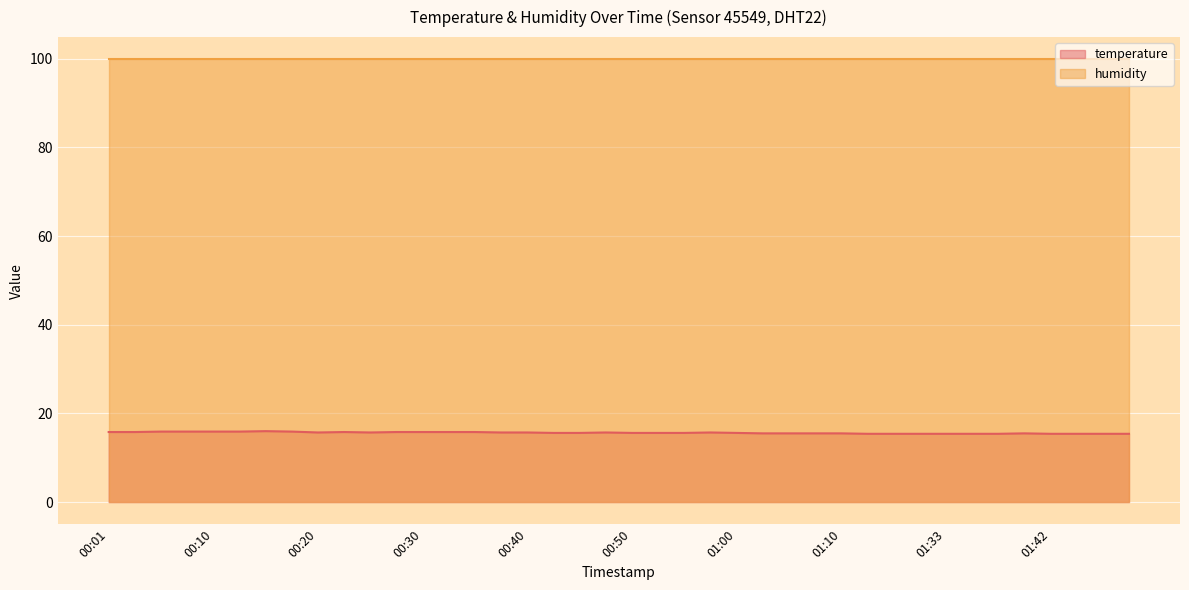

True or false: the data shows 15.8 at 00:33.

True